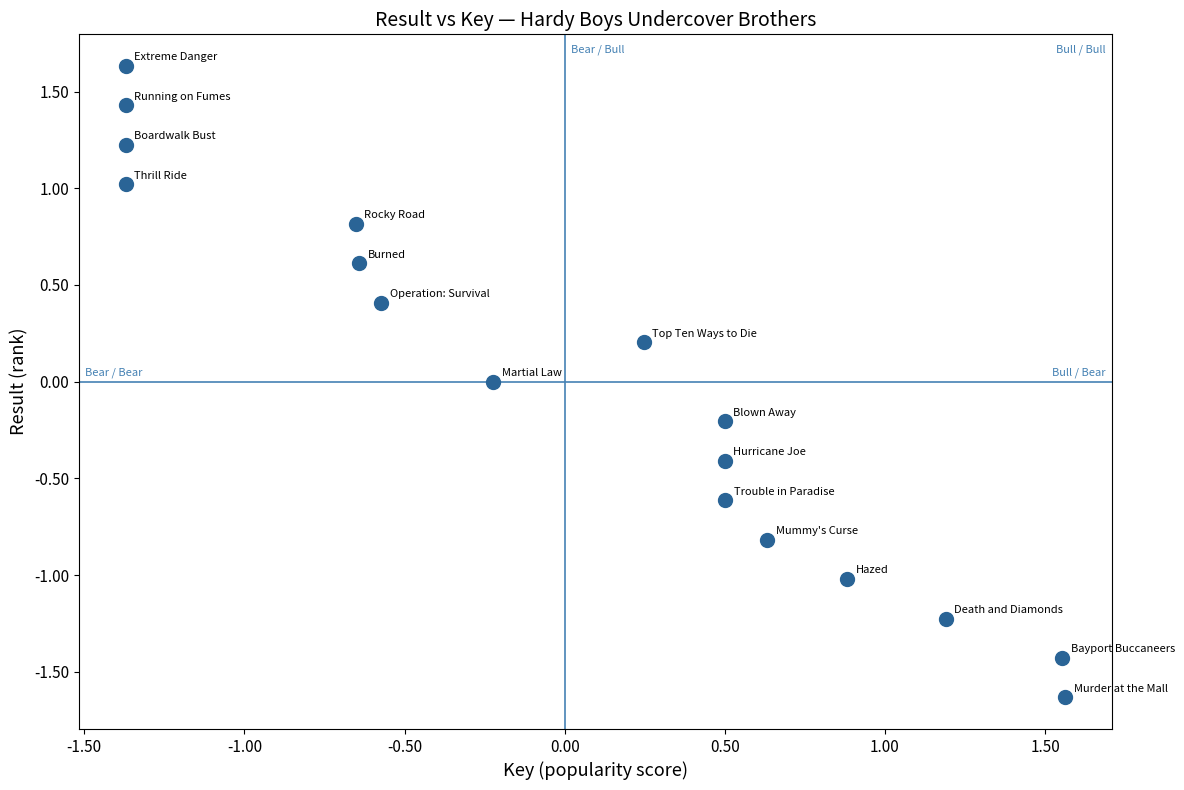

What is the range of X values (max minus min)?

2.9